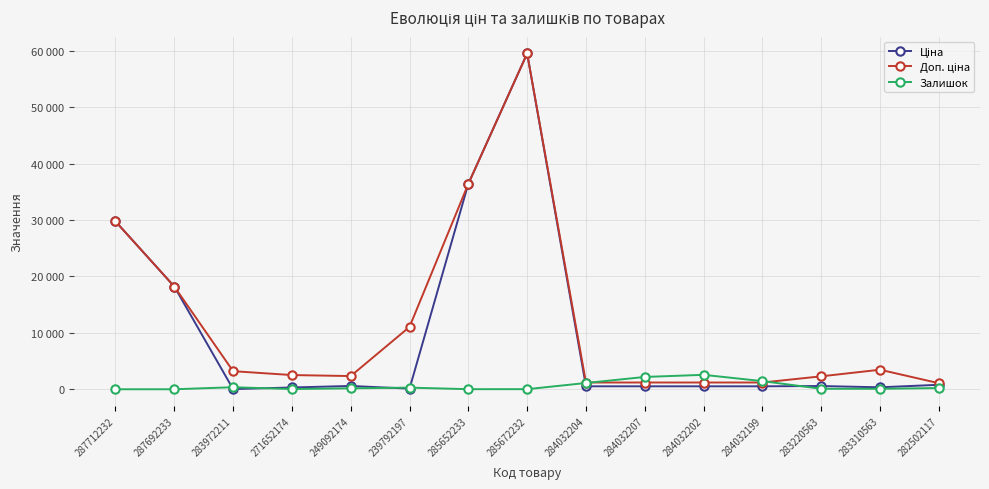

What is the value of the Залишок point at the 4th from the left?

38.0